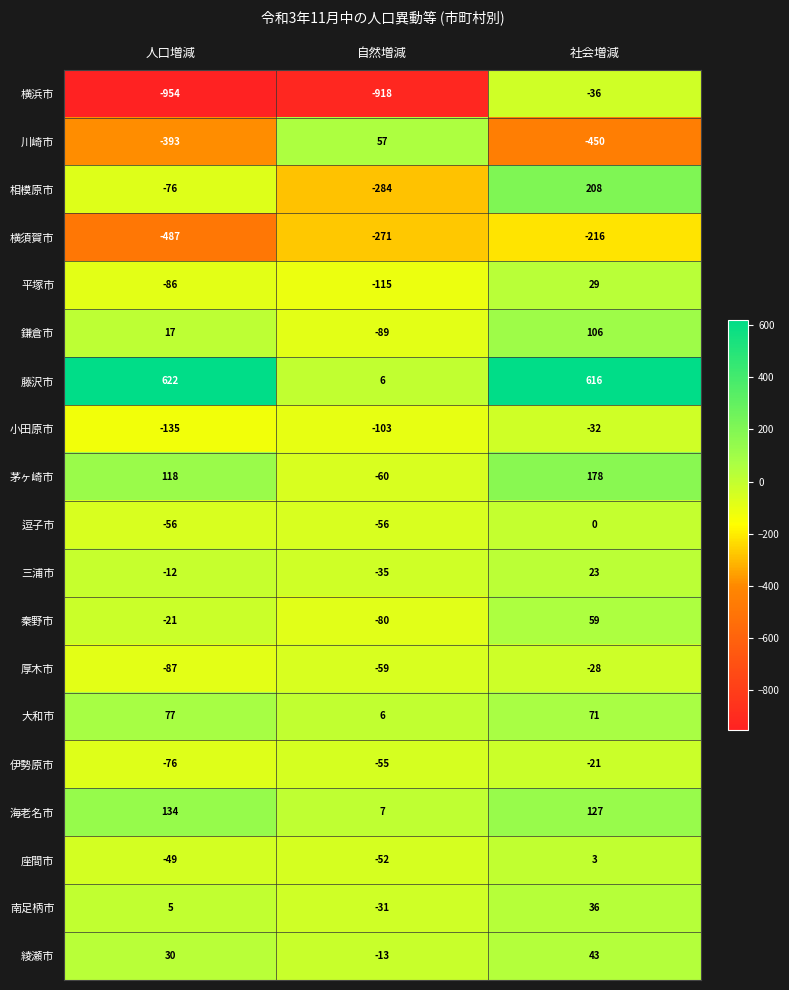

Which series has the widest spread of values?

横浜市